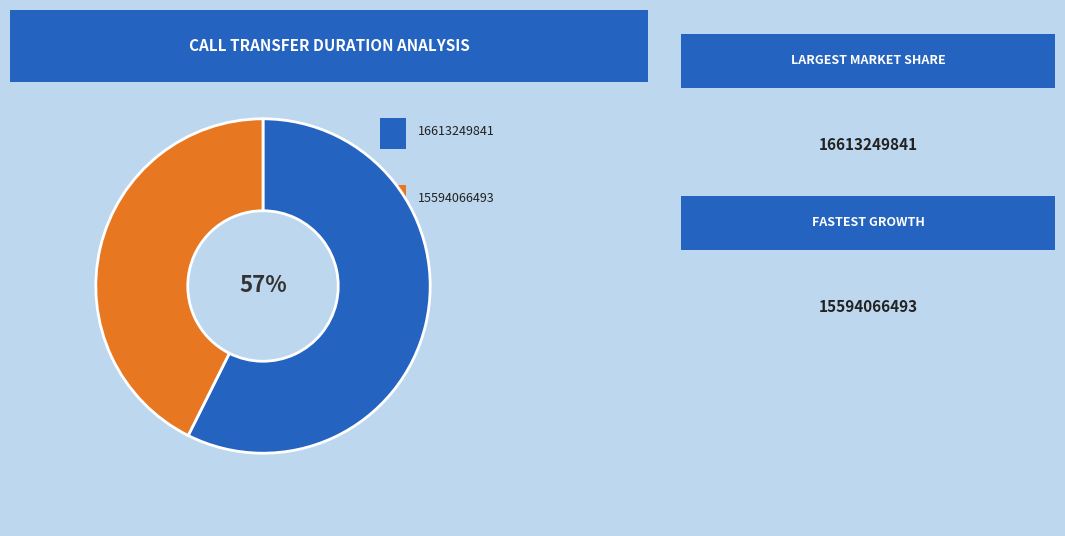

To the nearest percent, what is the average slice percentage?

50%